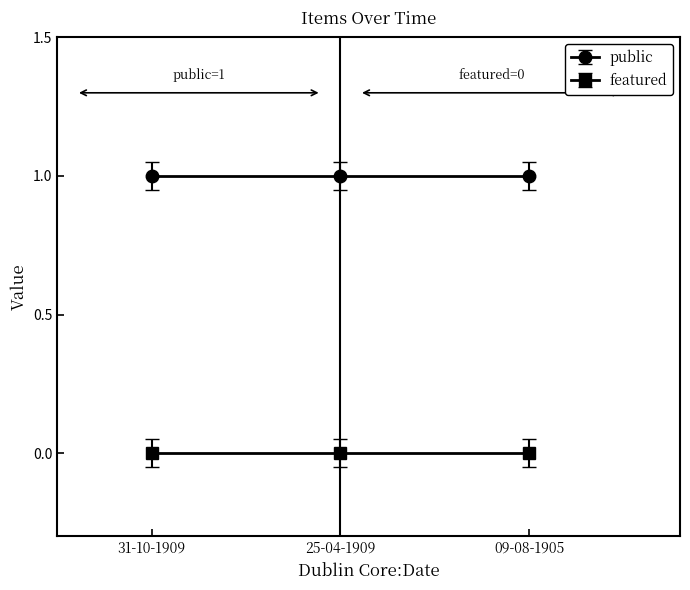

Read the public value at 31-10-1909.

1